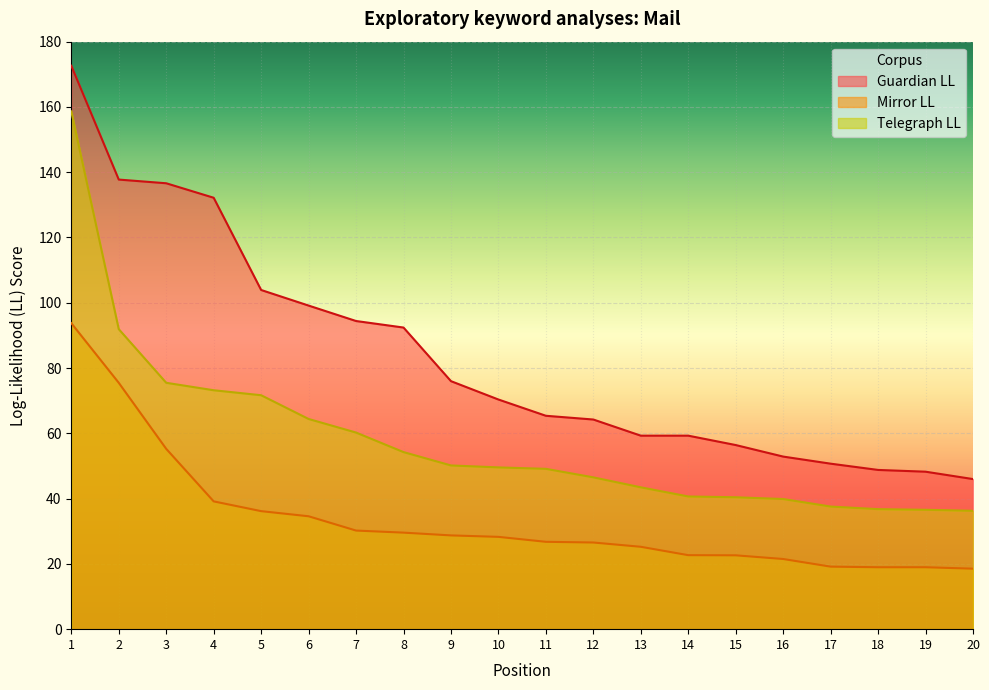

The Guardian LL series shows 172.6 at 1. True or false?

True